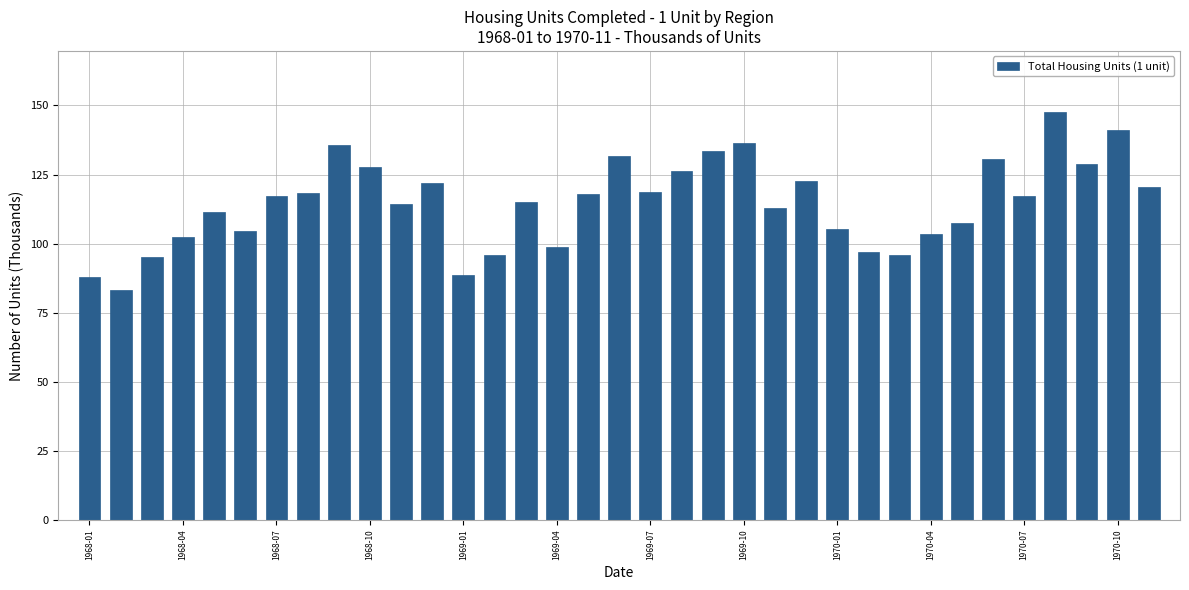

What is the greatest value displayed?

147.6